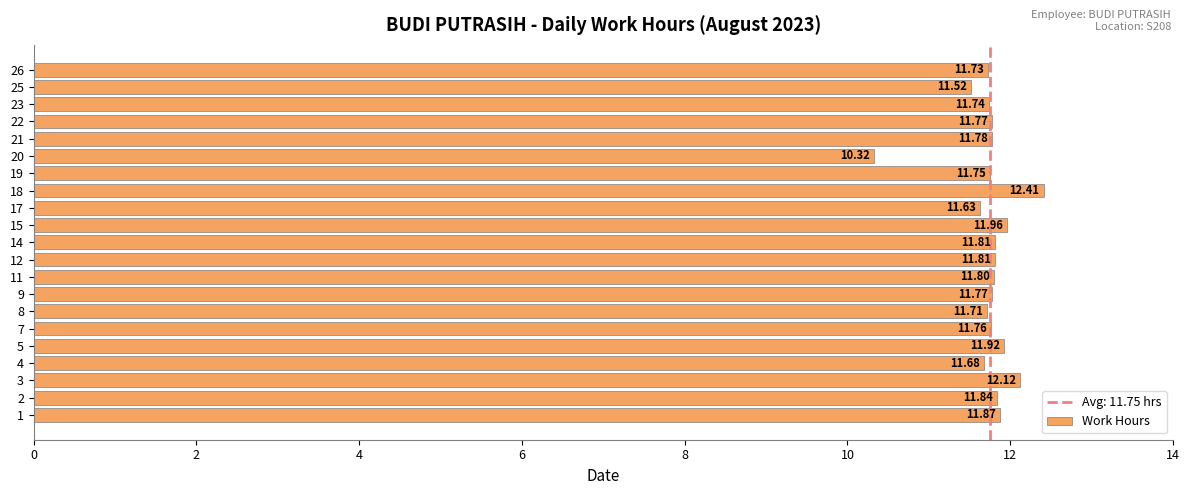

What is the difference between the maximum and minimum values?

2.1